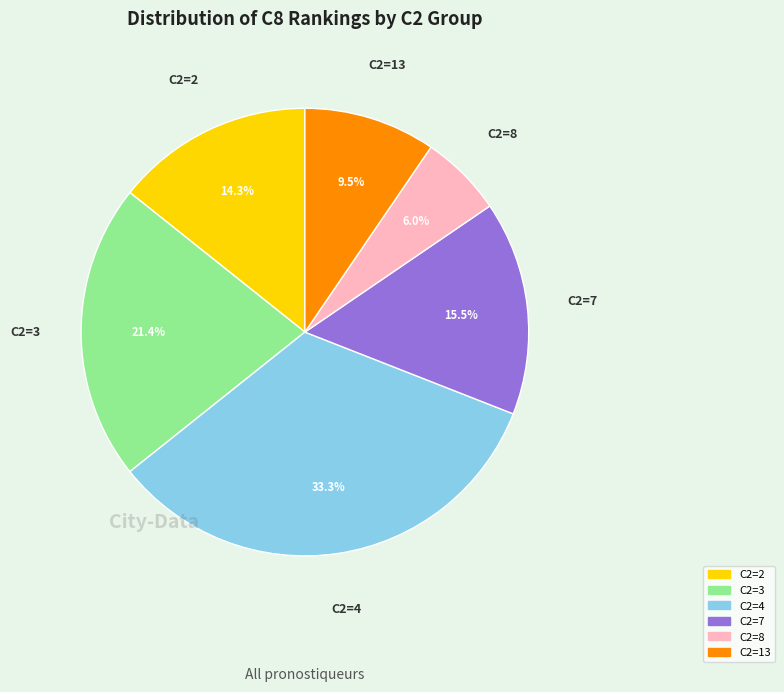

Does any single category account for the majority?

No